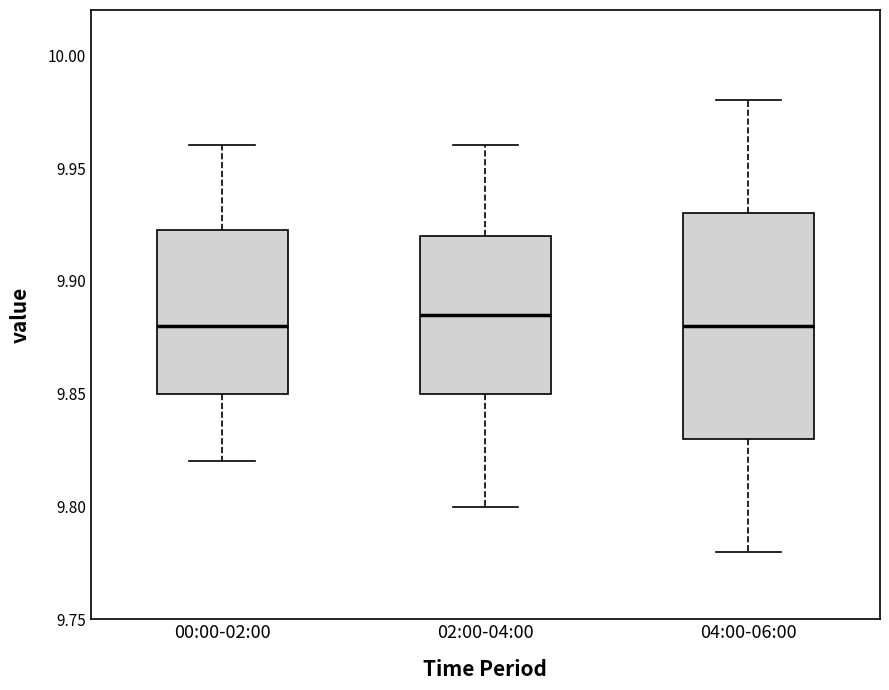

Reading left to right, transcribe this box plot: for each box, give where its median line is, the range the box spans, and where its two whiskers end, as read against the y-axis. The values are not printed on the chart, so give them approximately, as read against the axis.

00:00-02:00: median 9.880, box 9.850 to 9.925, whiskers 9.820 to 9.960
02:00-04:00: median 9.885, box 9.850 to 9.920, whiskers 9.800 to 9.960
04:00-06:00: median 9.880, box 9.830 to 9.930, whiskers 9.780 to 9.980